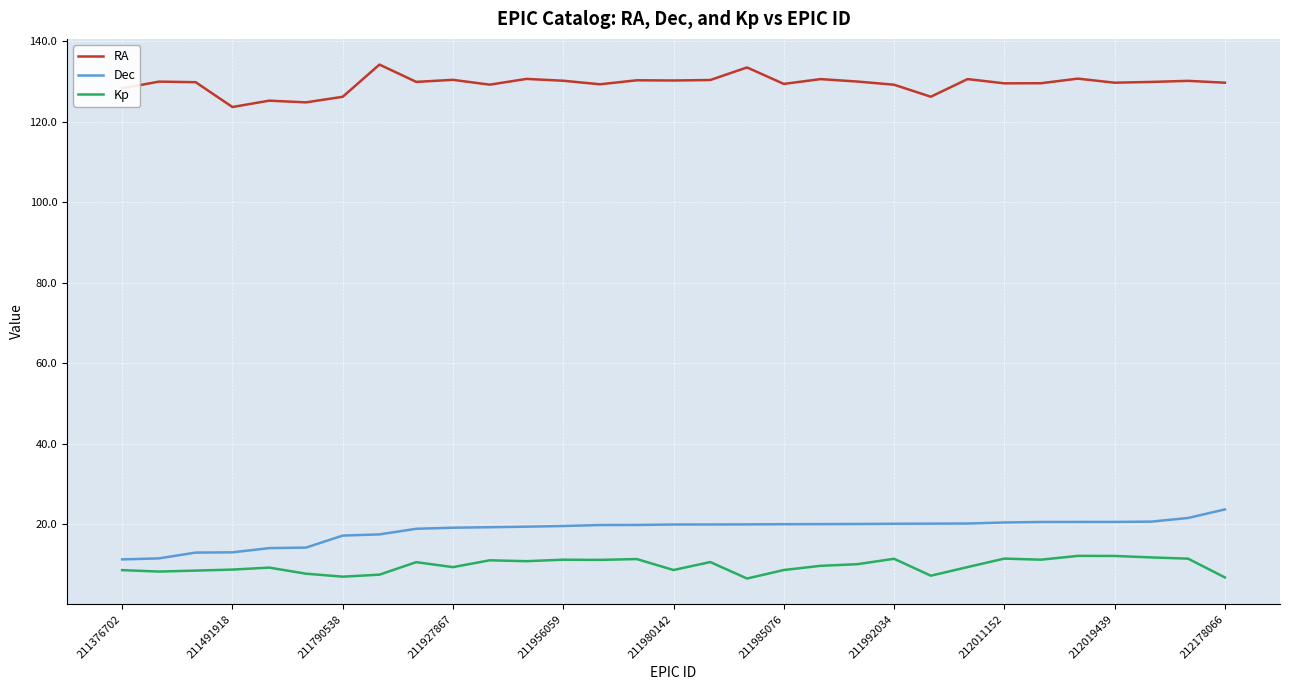

Which series has the largest total across all categories?

RA